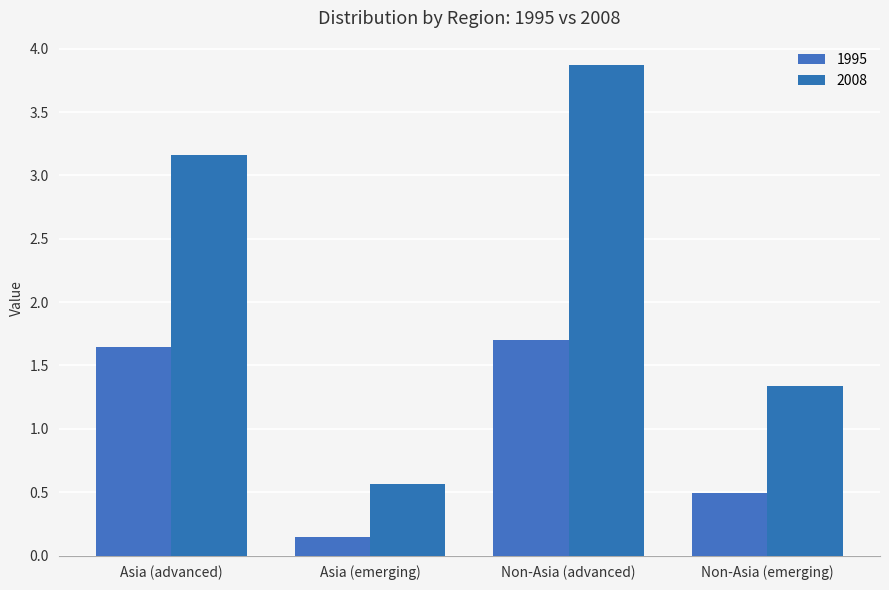

At Asia (emerging), list the series in order from largest to smallest.

2008, 1995